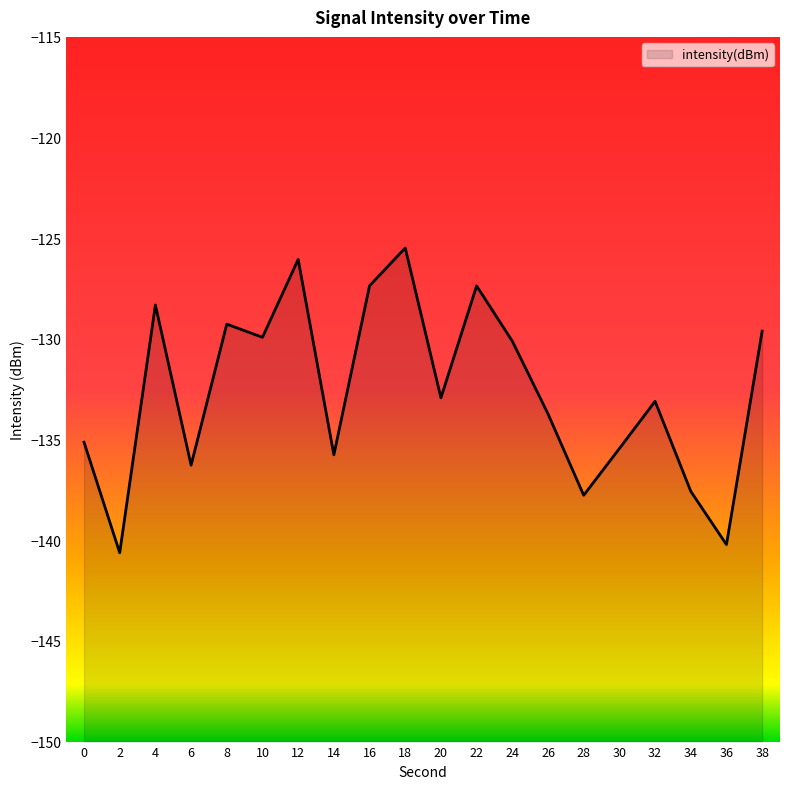

Where is the first local minimum?

2